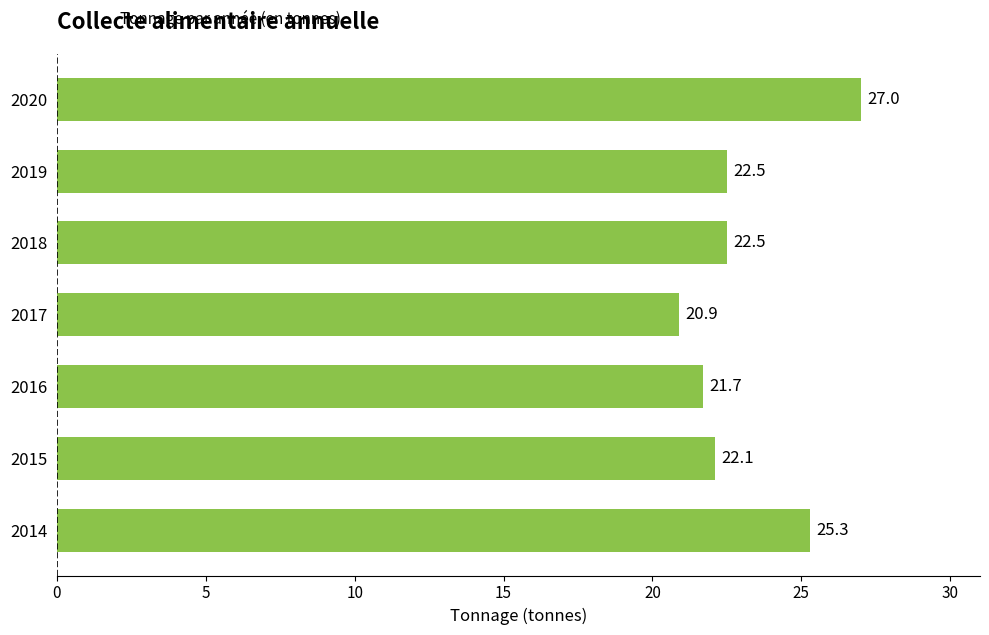

Is it true that the value at 2017 is 13.0?

False